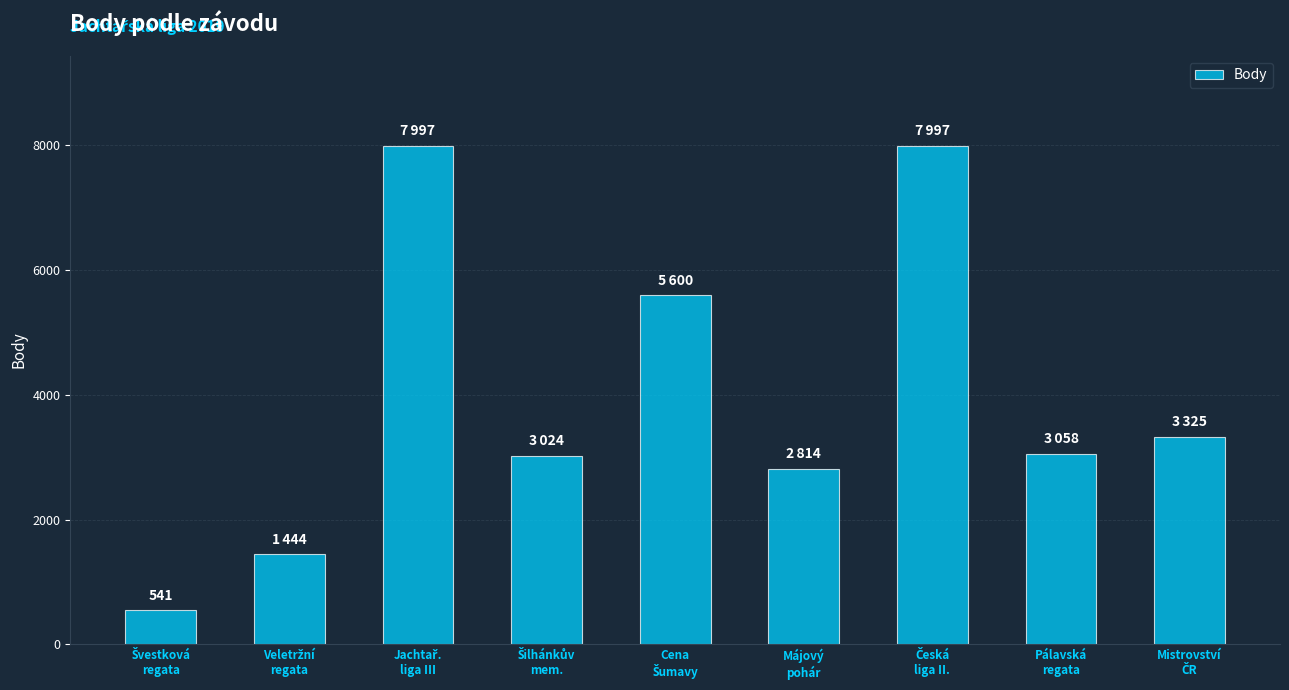

What is the difference between the second highest and minimum values?

7456